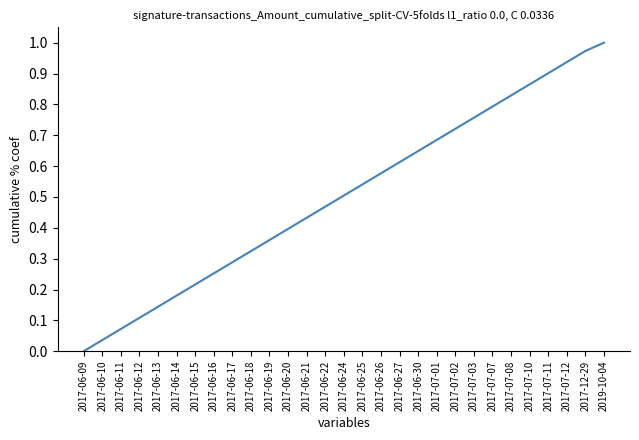

List the labels in order of value, largest first.

2019-10-04, 2017-12-29, 2017-07-12, 2017-07-11, 2017-07-10, 2017-07-08, 2017-07-07, 2017-07-03, 2017-07-02, 2017-07-01, 2017-06-30, 2017-06-27, 2017-06-26, 2017-06-25, 2017-06-24, 2017-06-22, 2017-06-21, 2017-06-20, 2017-06-19, 2017-06-18, 2017-06-17, 2017-06-16, 2017-06-15, 2017-06-14, 2017-06-13, 2017-06-12, 2017-06-11, 2017-06-10, 2017-06-09